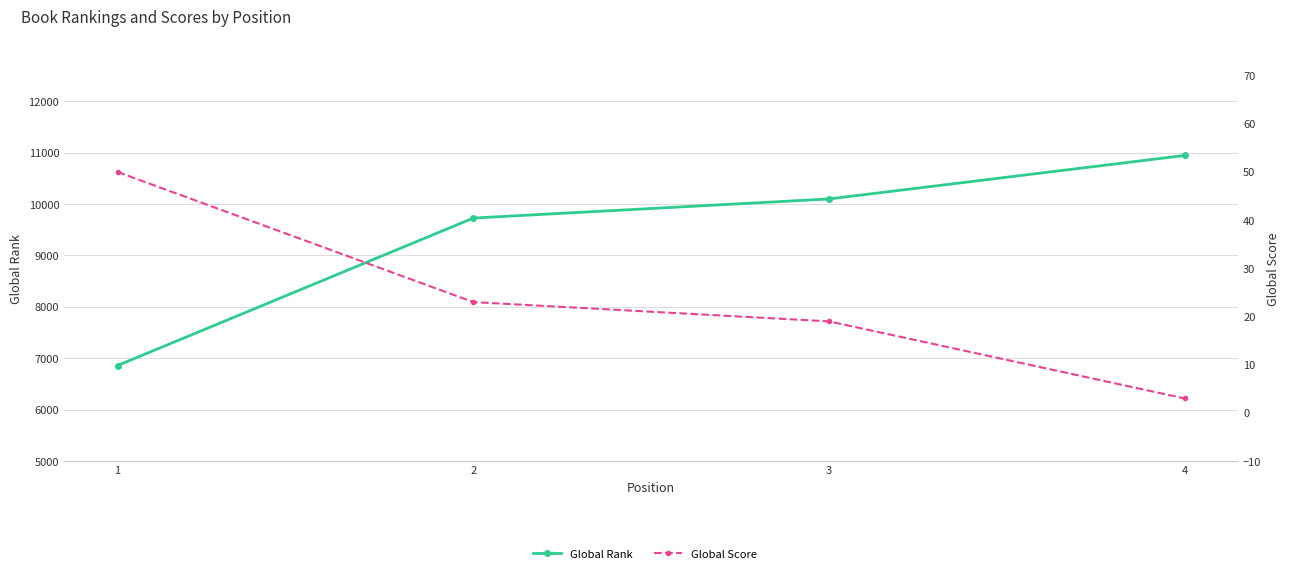

What is the value of the Global Rank point at the 3rd from the left?

10100